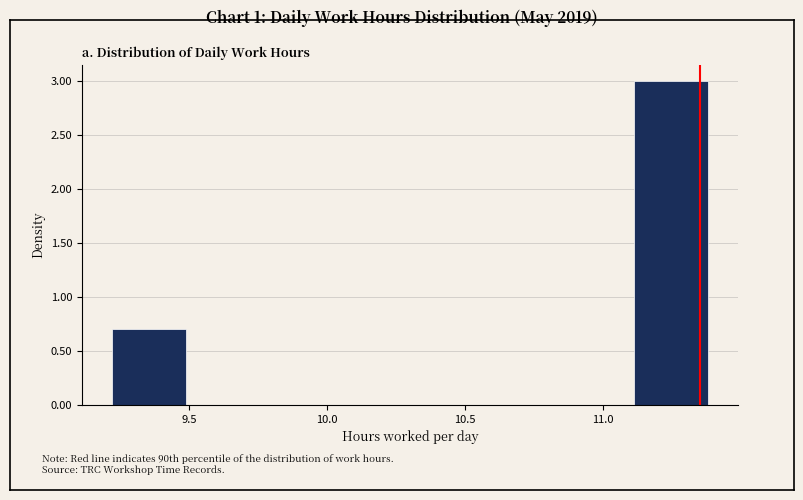

Reading left to right, list every bar in this chart as the range it spans on the x-axis followed by its height. Neither the bar edges nor the heights are printed on the chart, so give them approximately, as read against the axes.

9.22 to 9.49: 0.7
9.49 to 9.76: 0
9.76 to 10.03: 0
10.03 to 10.30: 0
10.30 to 10.57: 0
10.57 to 10.84: 0
10.84 to 11.11: 0
11.11 to 11.38: 3.0